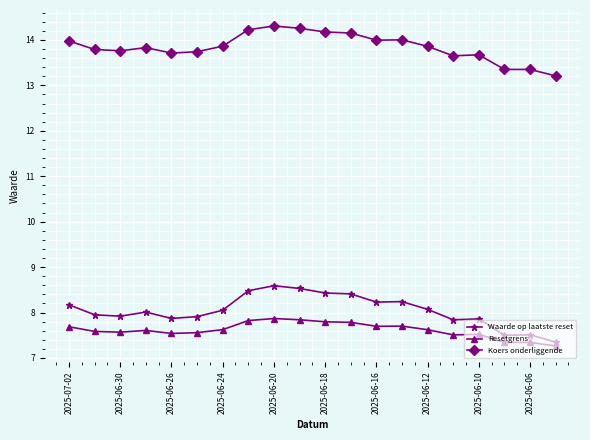

In Waarde op laatste reset, how many points are lower than both neighbors (excluding endpoints)?

5